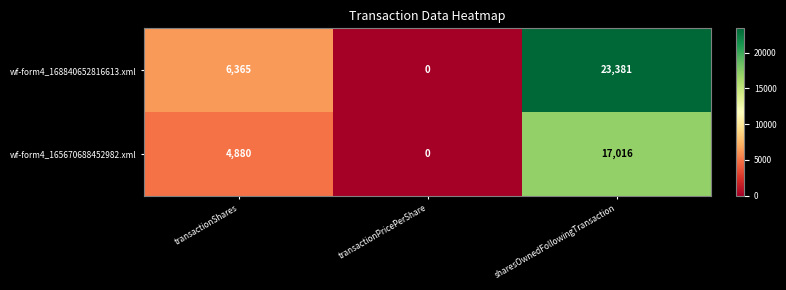

Where is wf-form4_168840652816613.xml nearest to the value 11690?

transactionShares